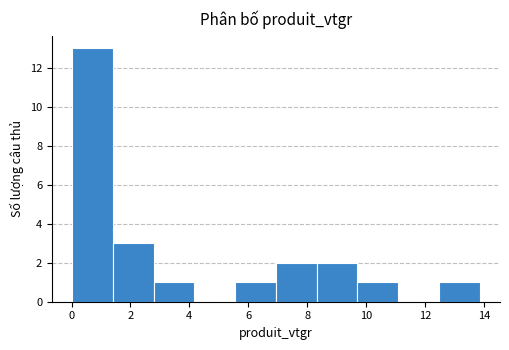

What is the height of the bar covering 7.0 to 8.4 on the x-axis? Neither the bar edges nor the heights are printed on the chart, so give them approximately, as read against the axes.

2